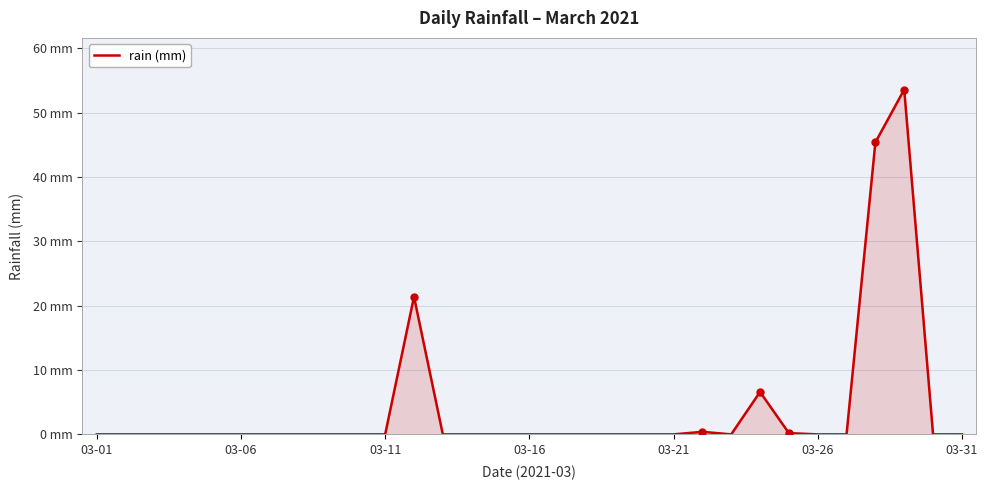

Does the chart display data point markers on the line(s)?

No